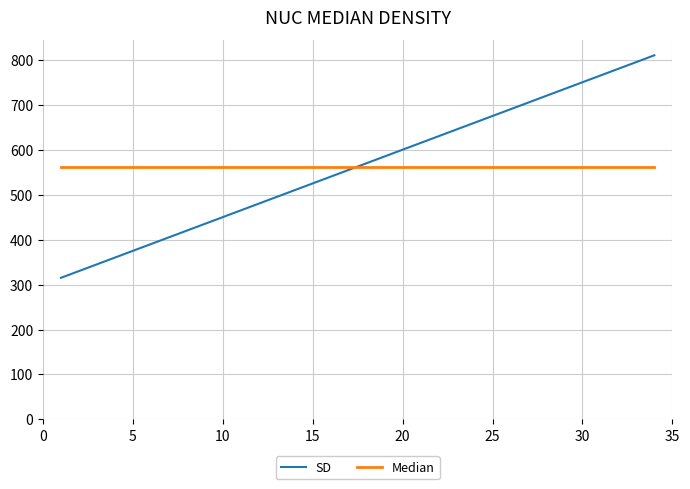

What is the maximum value for Median?

562.5